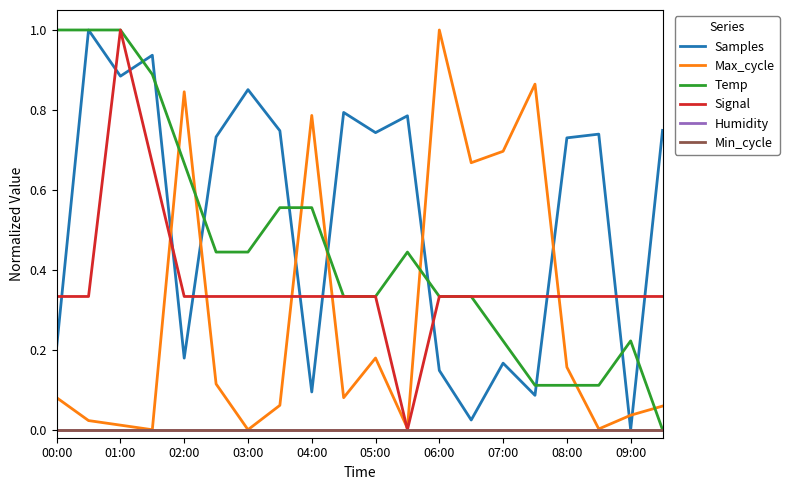

How many intersections are there between Temp and Samples?

9